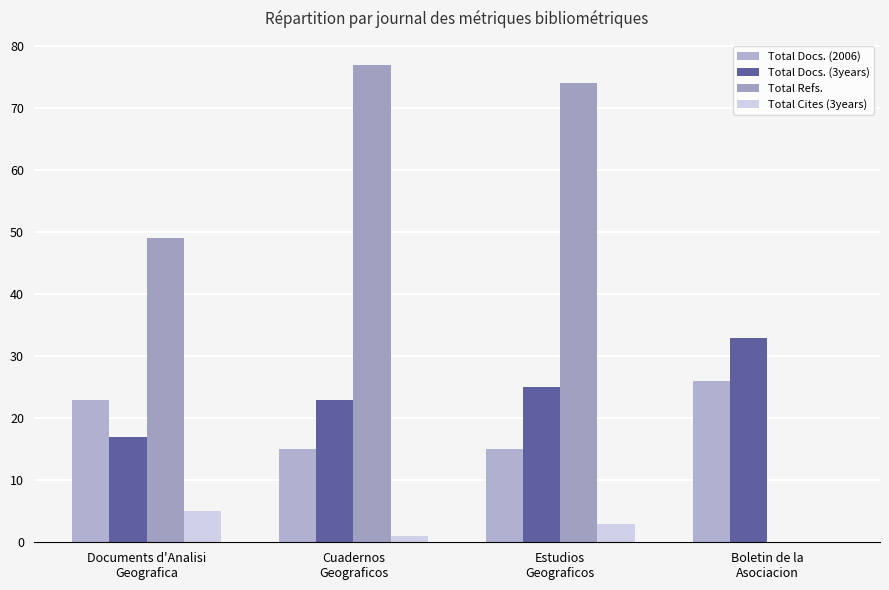

Which series changed the most between Cuadernos
Geograficos and Estudios
Geograficos?

Total Refs.